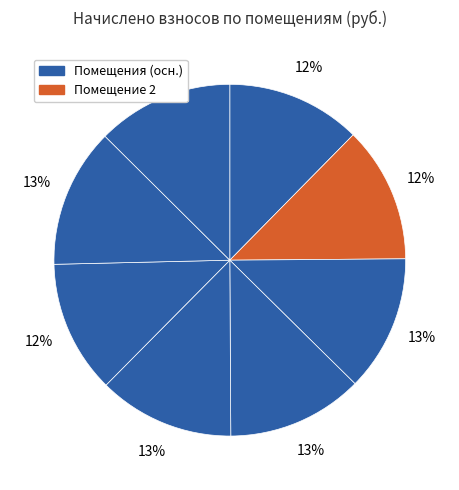

Count the number of slices in the pie.

8